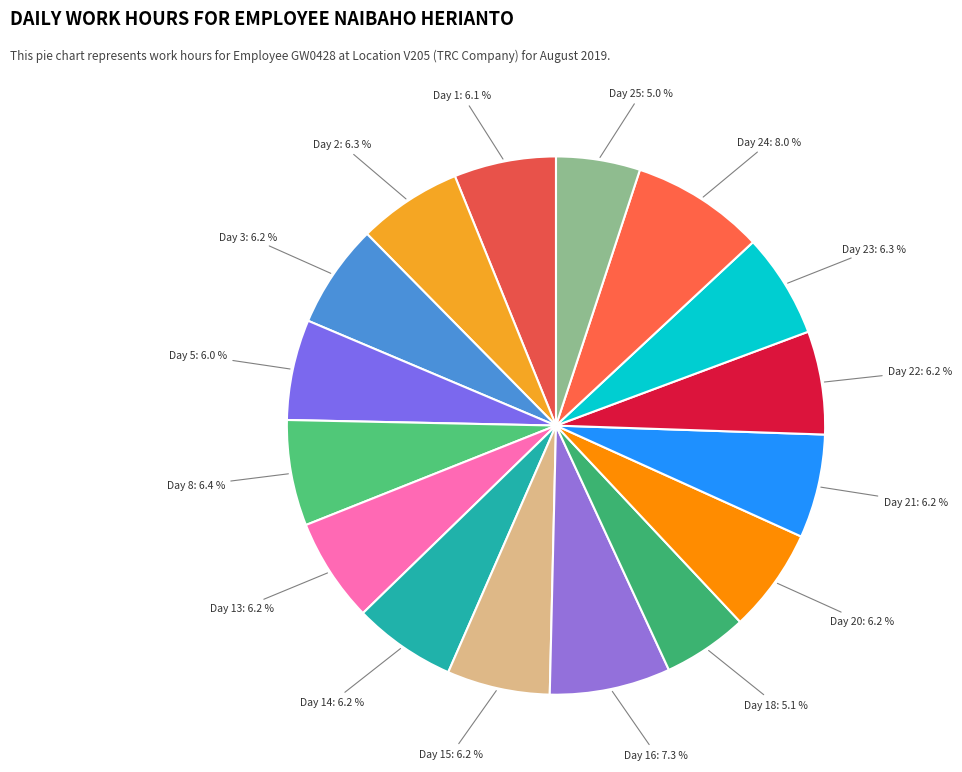

Does any single category account for the majority?

No